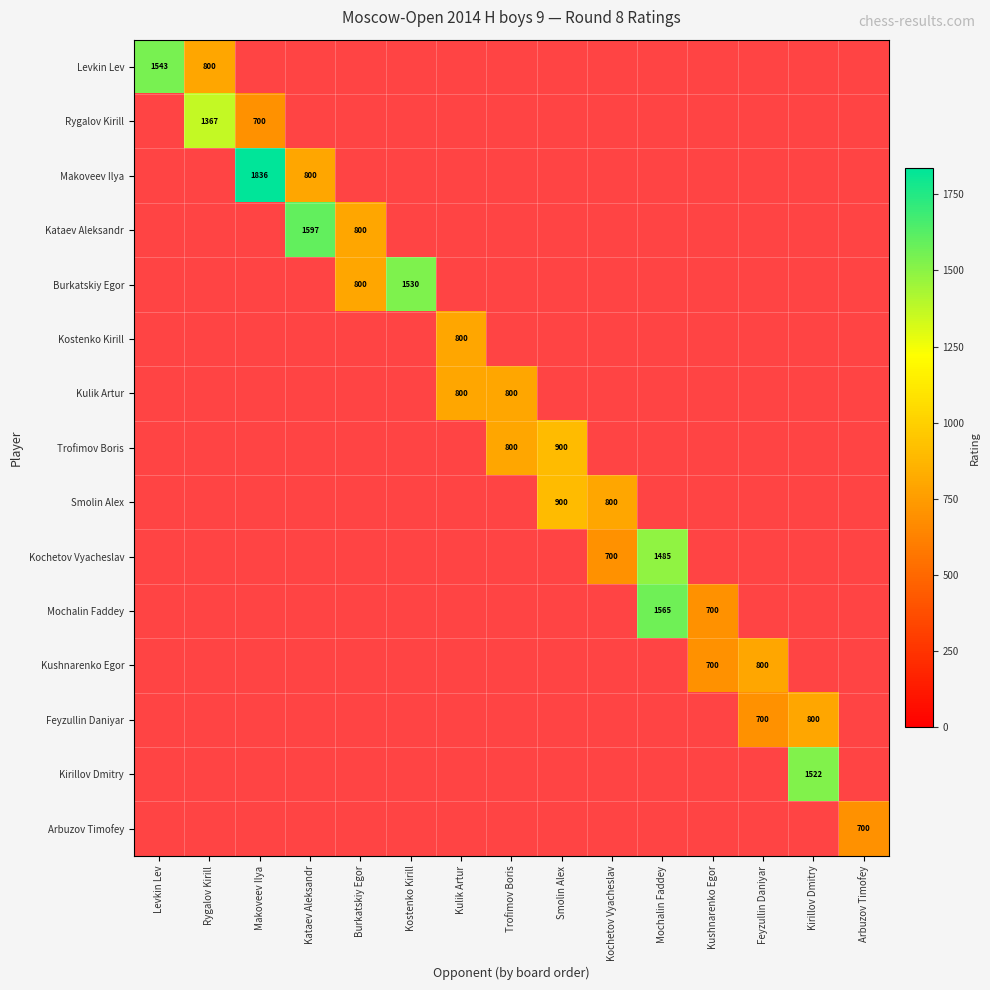

The value of Trofimov Boris at Trofimov Boris is 301. True or false?

False